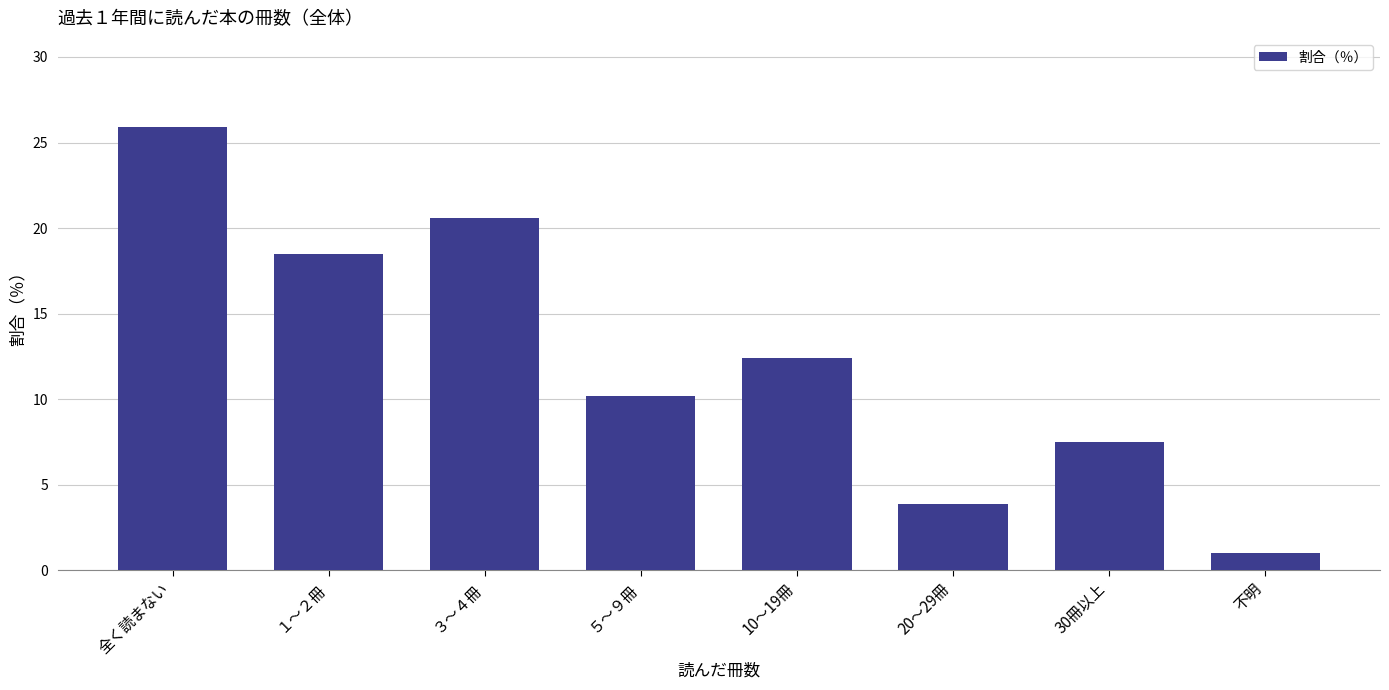

True or false: the data shows 16.3 at 10～19冊.

False